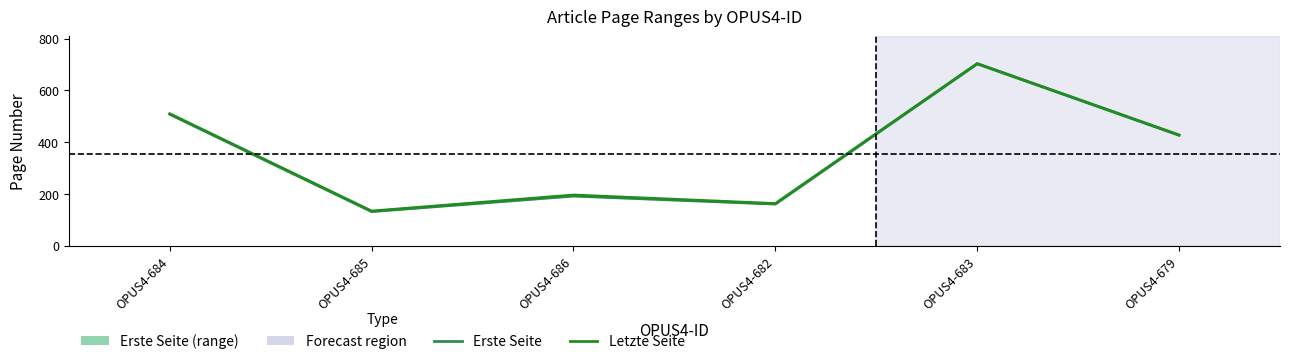

At OPUS4-685, list the series in order from smallest to largest.

Erste Seite (lower), Letzte Seite (upper)